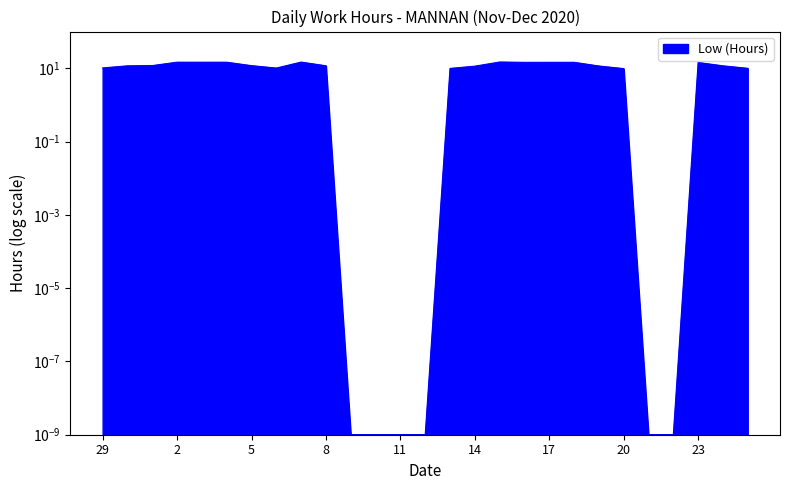

Reading left to right, what are all the values shown in this chart?

10.2	11.6	11.8	14.6	14.6	14.6	11.7	10.1	14.7	11.6	0.0	0.0	0.0	0.0	9.9	11.4	14.8	14.4	14.5	14.5	11.5	9.8	0.0	0.0	14.4	11.6	9.9